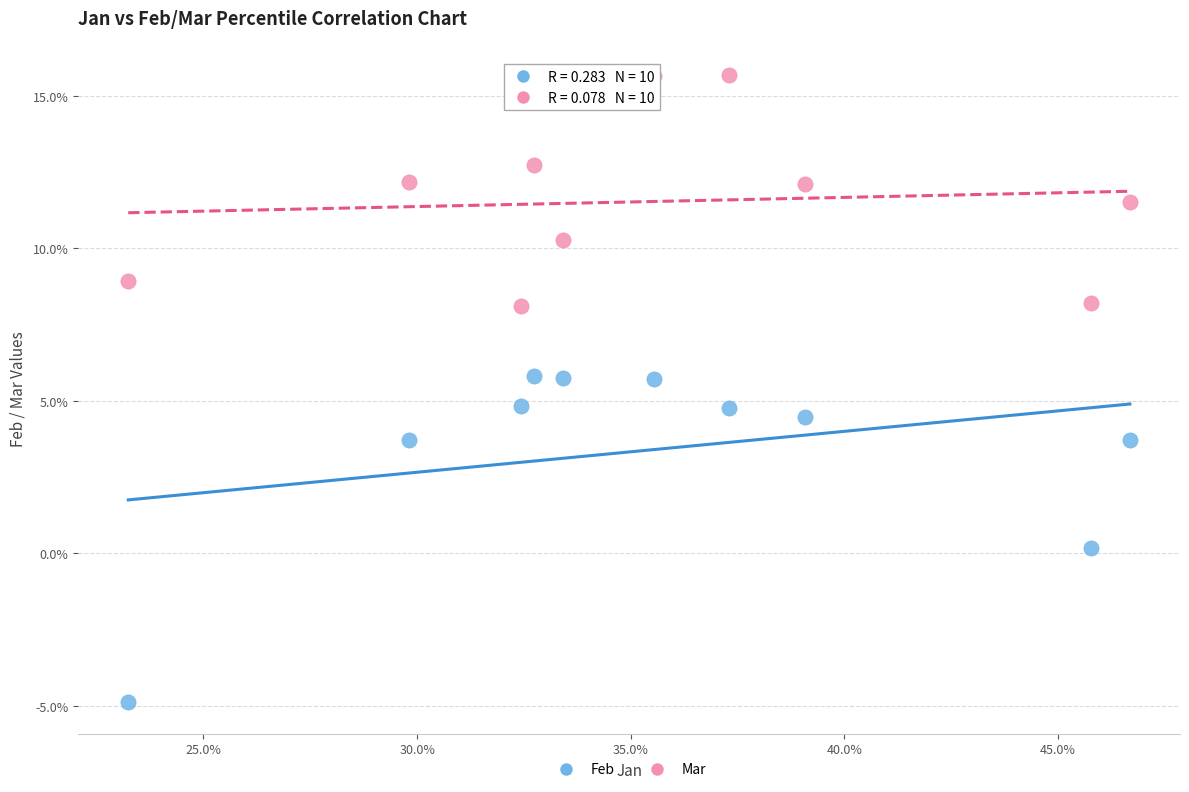

What are all the series names shown in the legend?

Feb, Mar